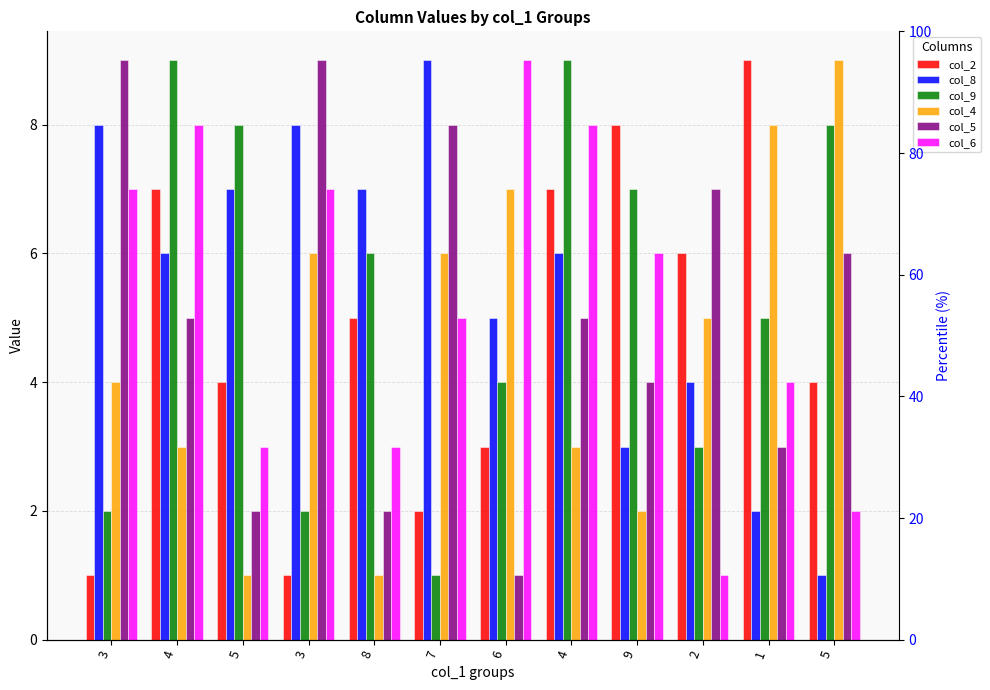

What is the highest value of the col_8 series?

9